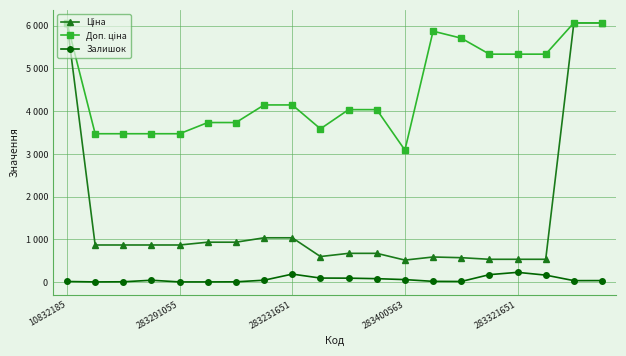

At which label is Залишок closest to 116?

9